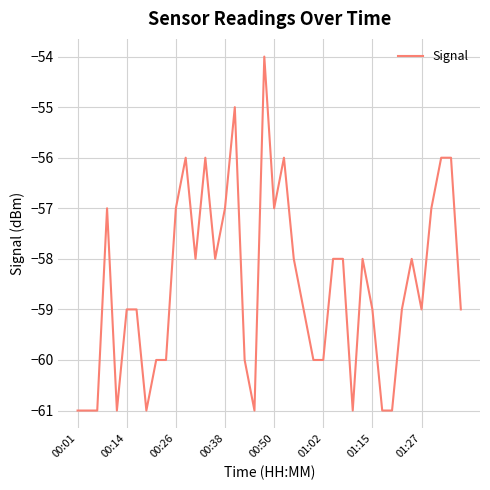

What is the smallest value displayed?

-61